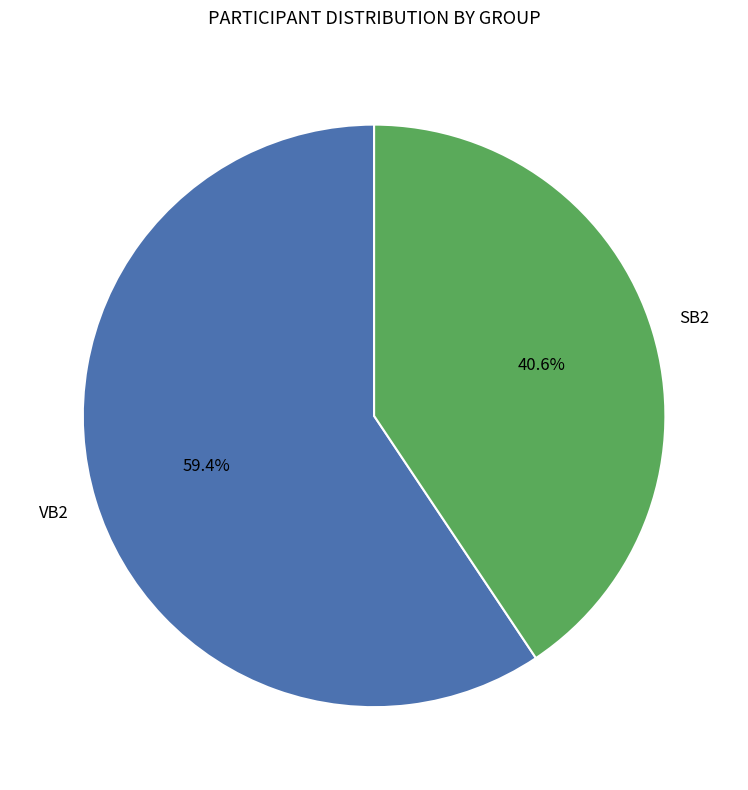

Approximately how many times larger is the value at SB2 compared to VB2?

0.7